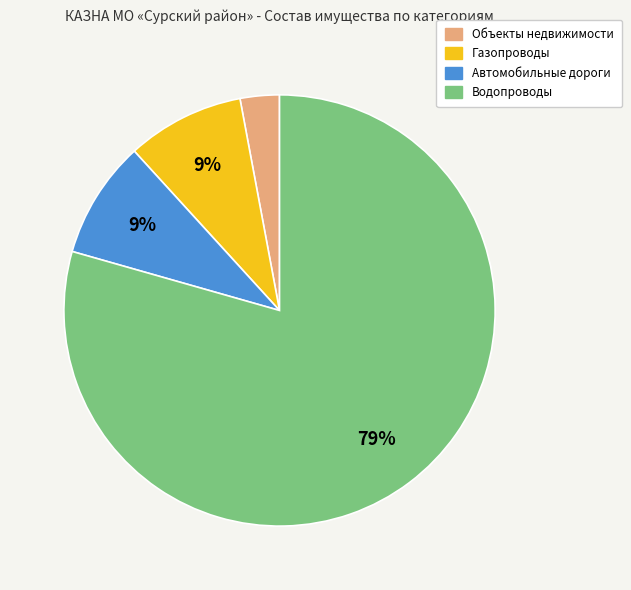

What is the smallest slice in the pie chart?

Объекты недвижимости